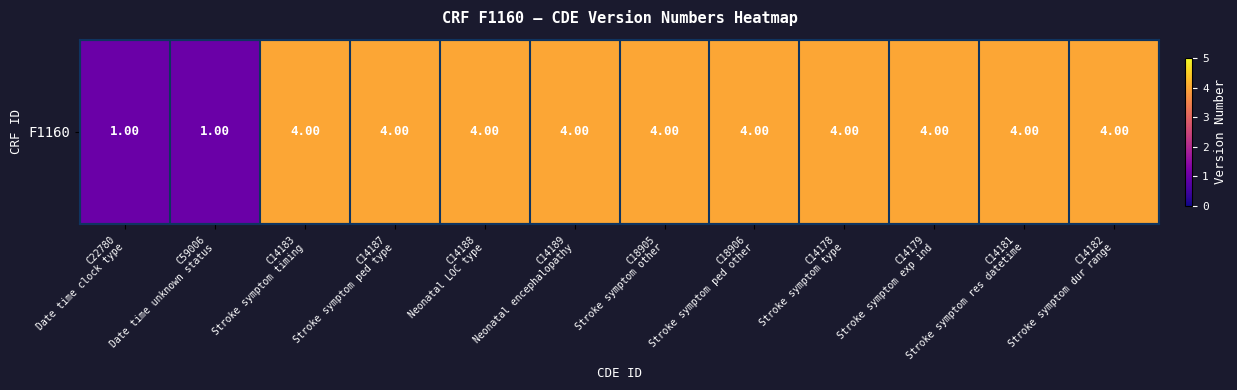

Which category has the lowest value across all series?

C22780
Date time clock type